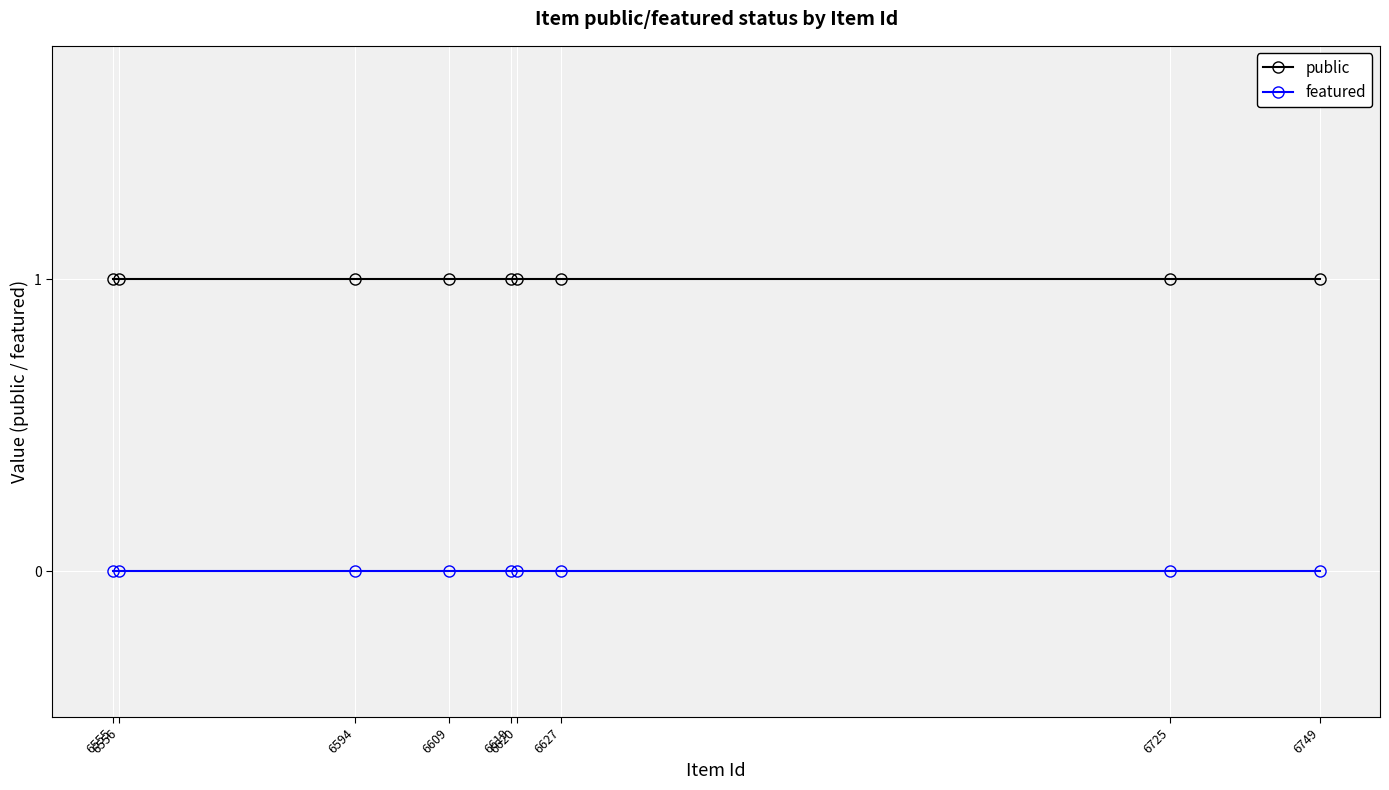

True or false: featured has a value of 0 at 6620.

True